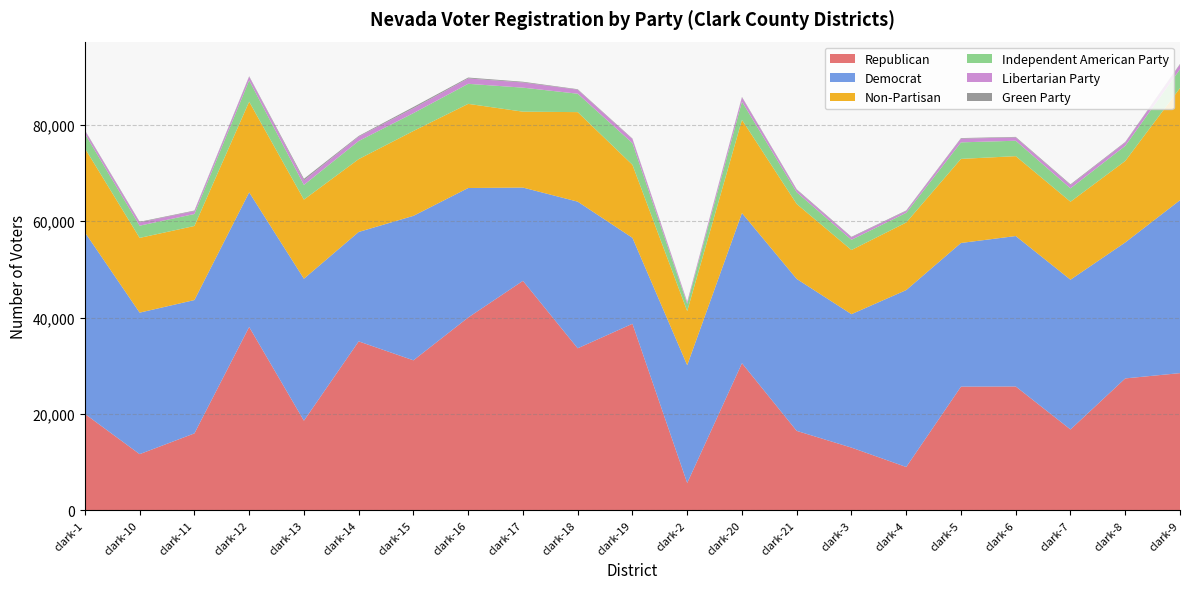

Reading left to right, list all the values displayed in this chart.

Republican: 19980	11624	15938	38035	18571	35041	31109	40001	47612	33606	38698	5636	30509	16455	12982	8957	25646	25677	16752	27350	28451
Democrat: 37702	29387	27685	27954	29483	22720	30000	26889	19369	30452	17846	24459	31174	31553	27710	36740	29830	31239	31101	28237	35909
Non-Partisan: 17442	15517	15381	18822	16427	15128	17623	17472	15762	18589	15155	11237	19358	15559	13321	14031	17460	16588	16187	16920	23285
Independent American Party: 3048	2542	2488	4431	3054	3760	3707	4165	4986	3824	4513	1511	3783	2442	2126	2016	3434	3202	2777	3138	3904
Libertarian Party: 616	680	606	756	949	903	1011	1115	1078	833	837	362	876	505	505	387	770	686	692	710	996
Green Party: 97	125	110	95	313	146	267	185	147	99	99	63	101	107	107	95	118	108	143	98	110